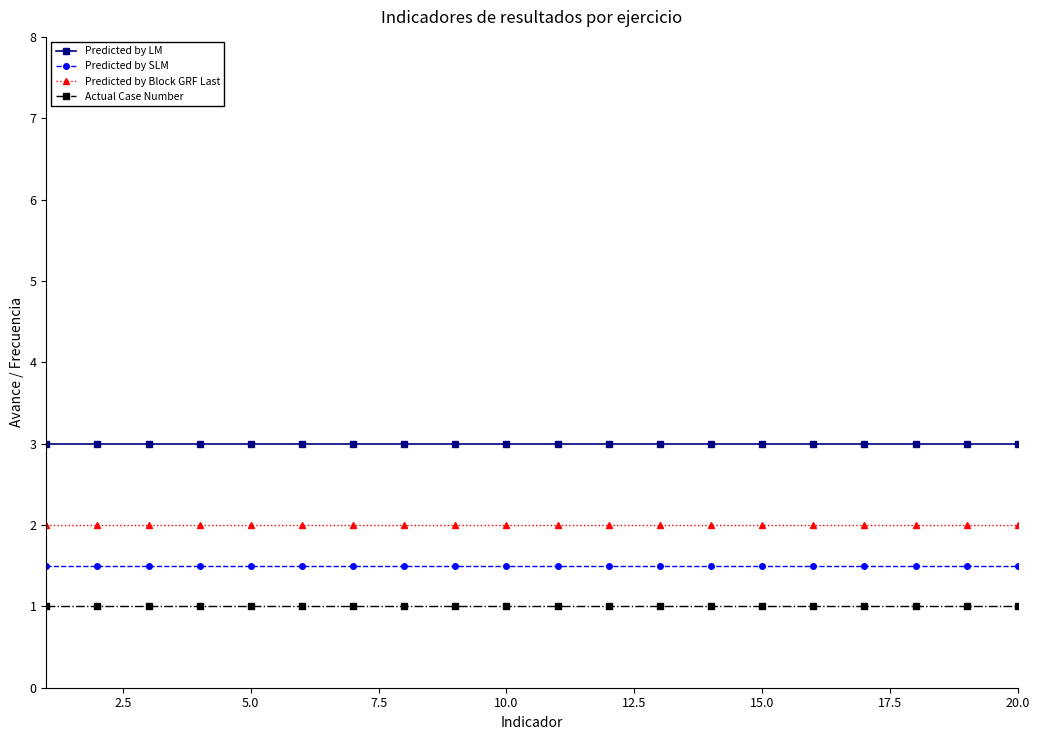

True or false: Predicted by SLM and Actual Case Number intersect in this chart.

False